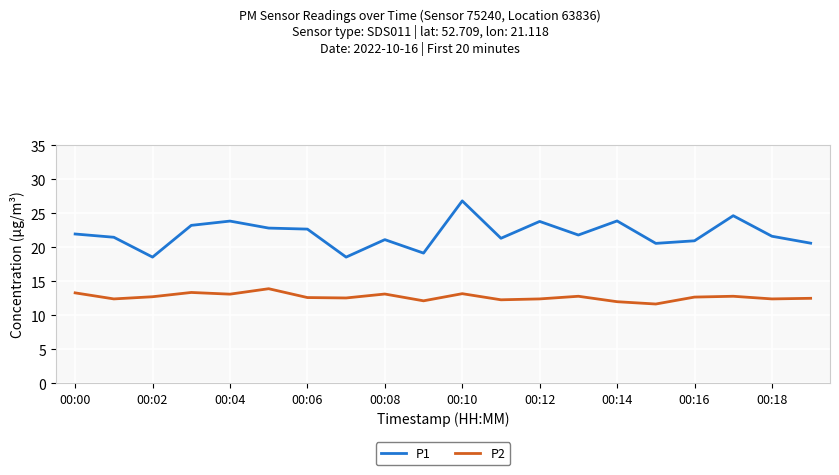

What is the maximum value for P2?

13.9